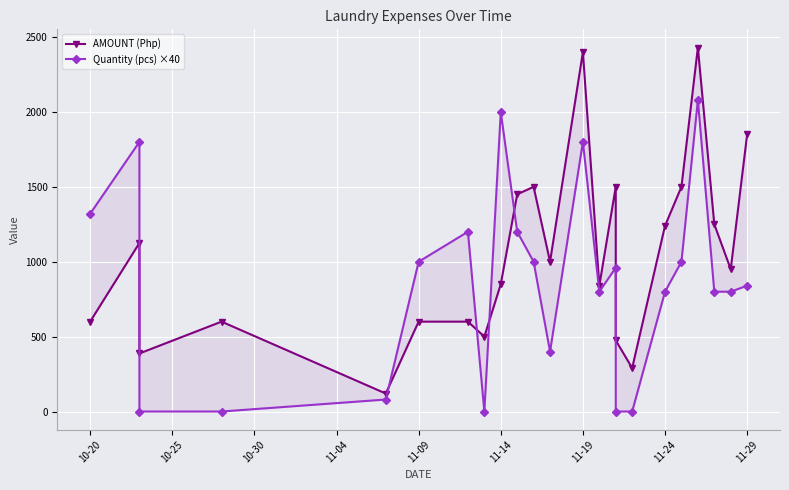

List the series in order of their overall mean, highest first.

AMOUNT (Php), Quantity (pcs) ×40